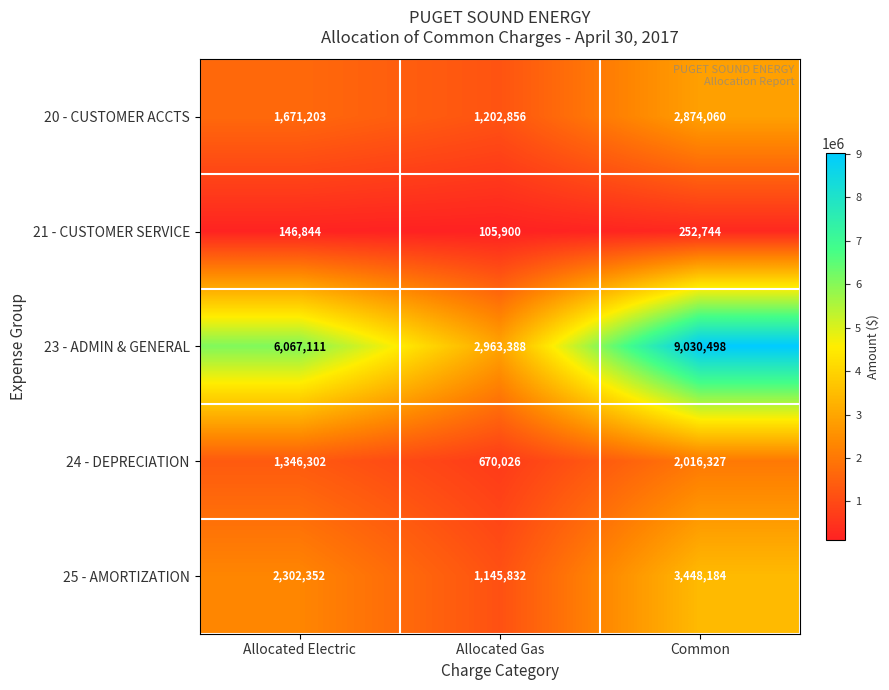

What is the sum of the 25 - AMORTIZATION values at Allocated Electric and Common?

5750536